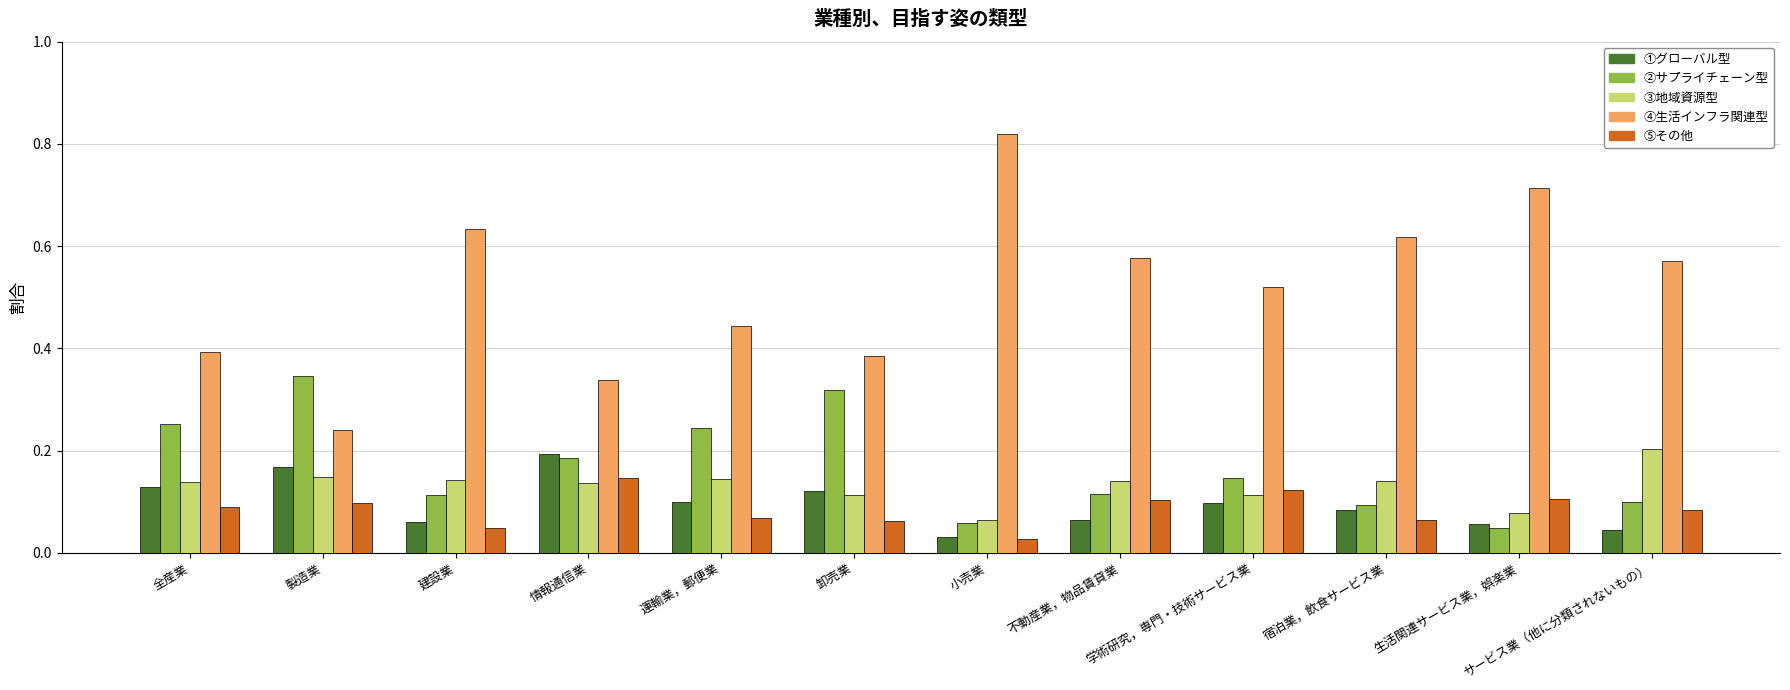

The value of ④生活インフラ関連型 at 建設業 is 1.1. True or false?

False